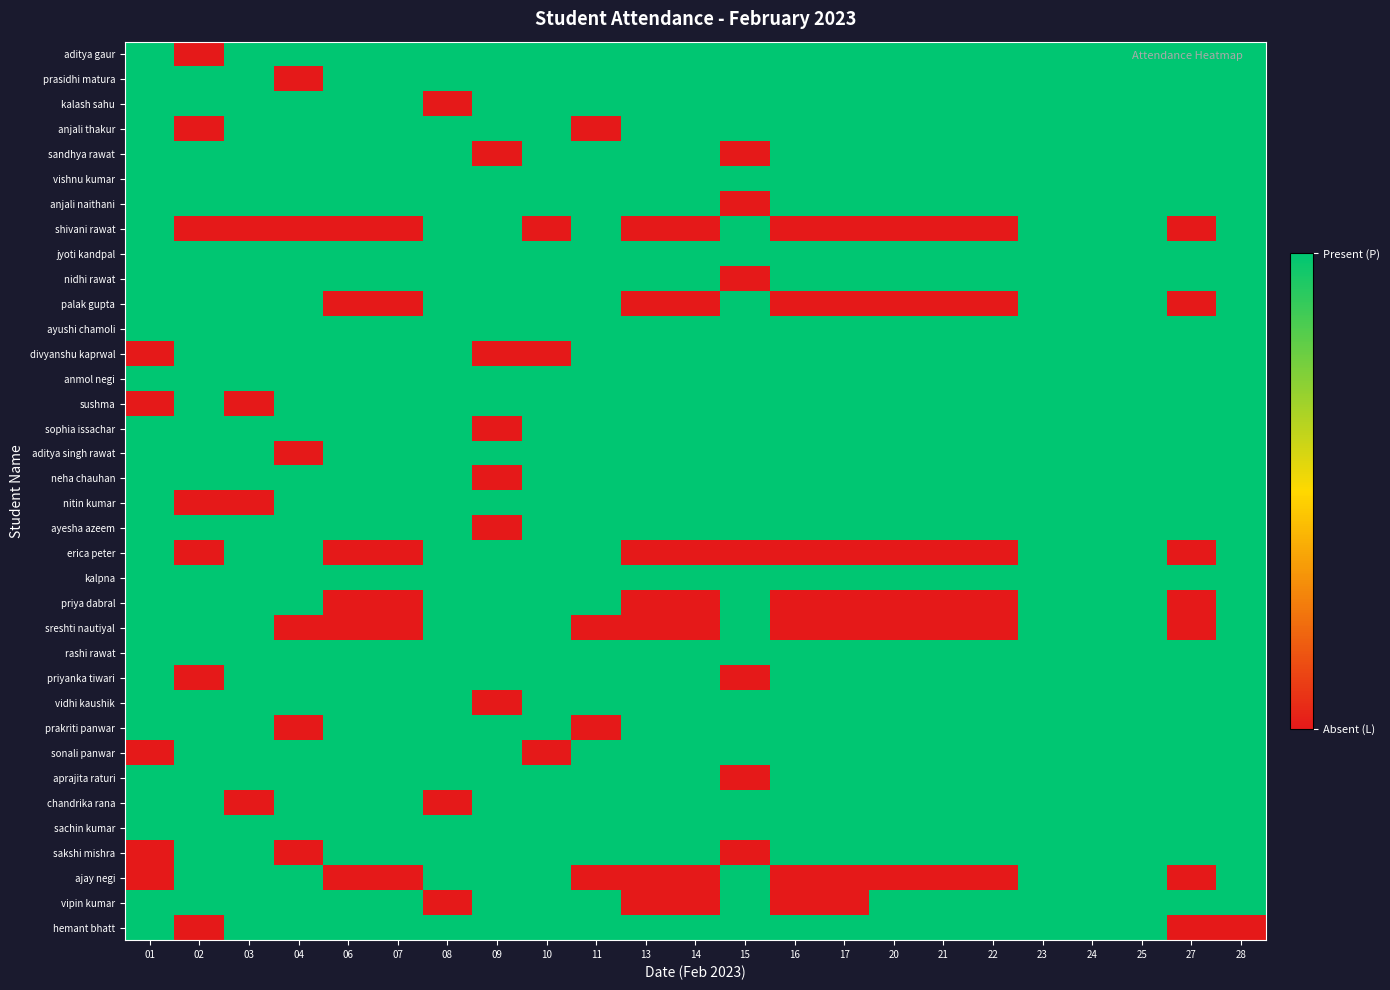

Which has a higher value, 02 or 28?

28